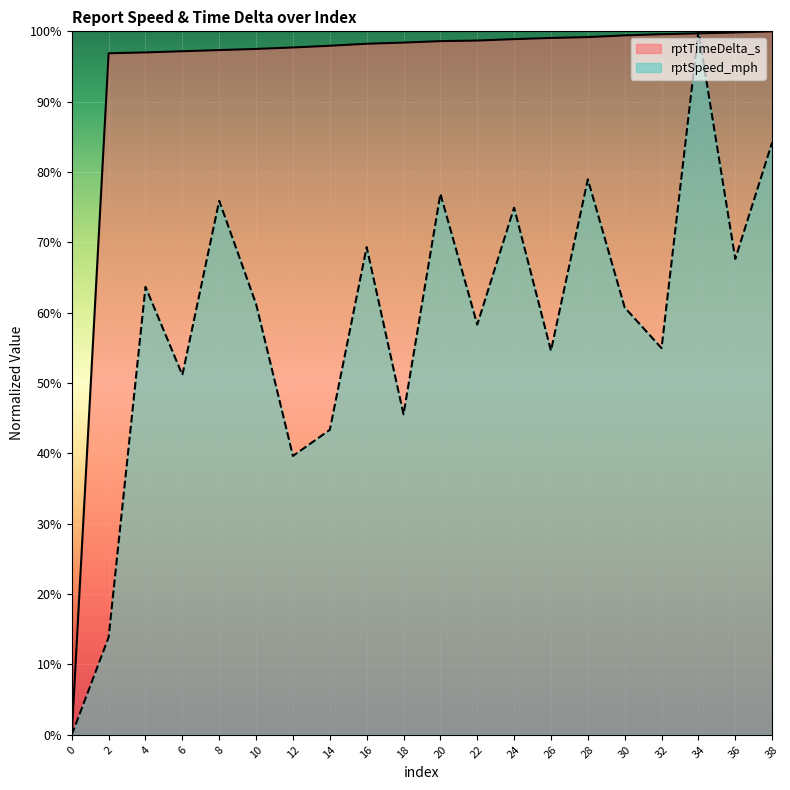

How many values in rptTimeDelta_s are above zero?

19